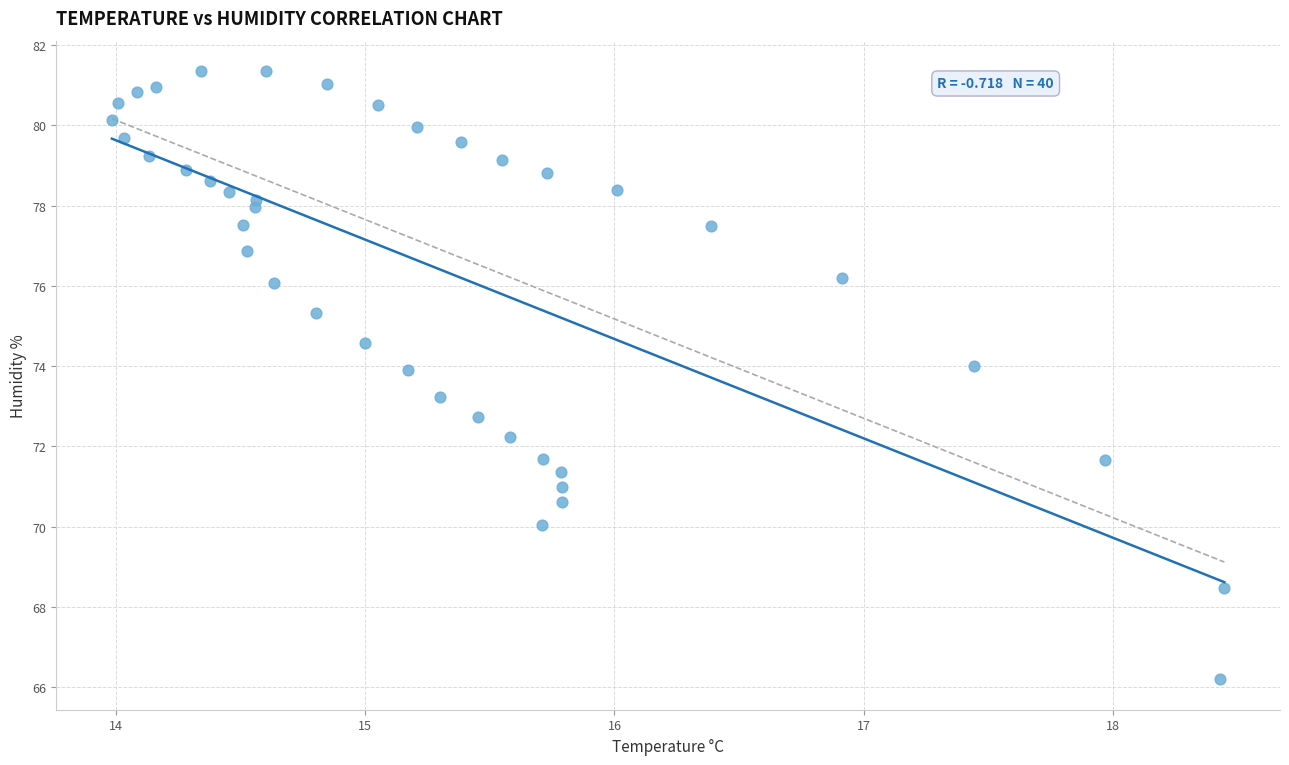

What is the range of X values (max minus min)?

4.5